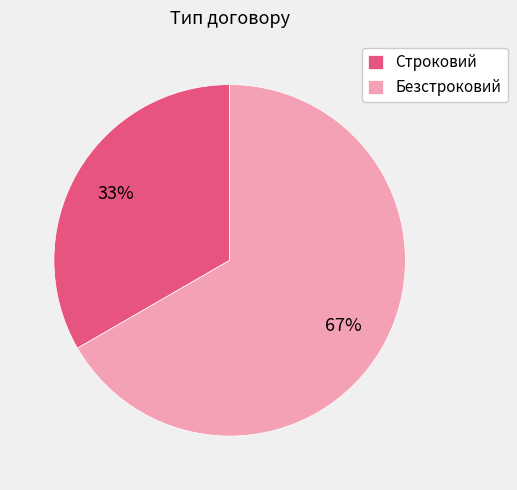

Which category has the biggest portion of the pie?

Безстроковий